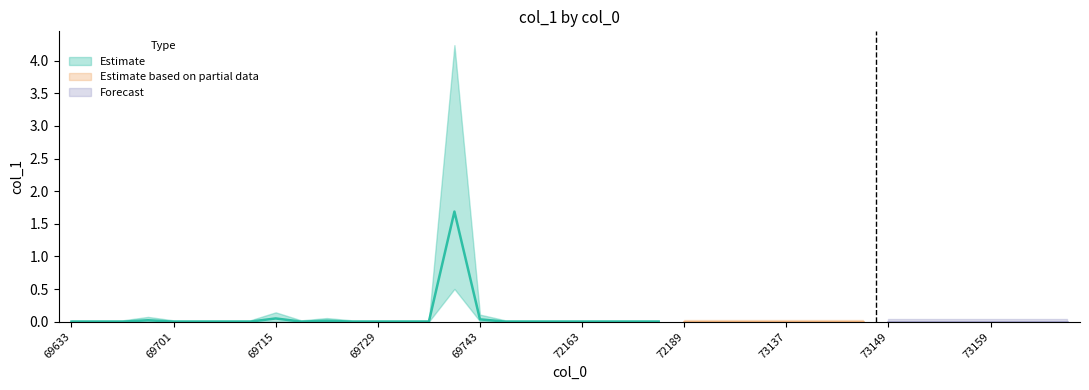

How many points are lower than both their immediate neighbors (excluding endpoints)?

1